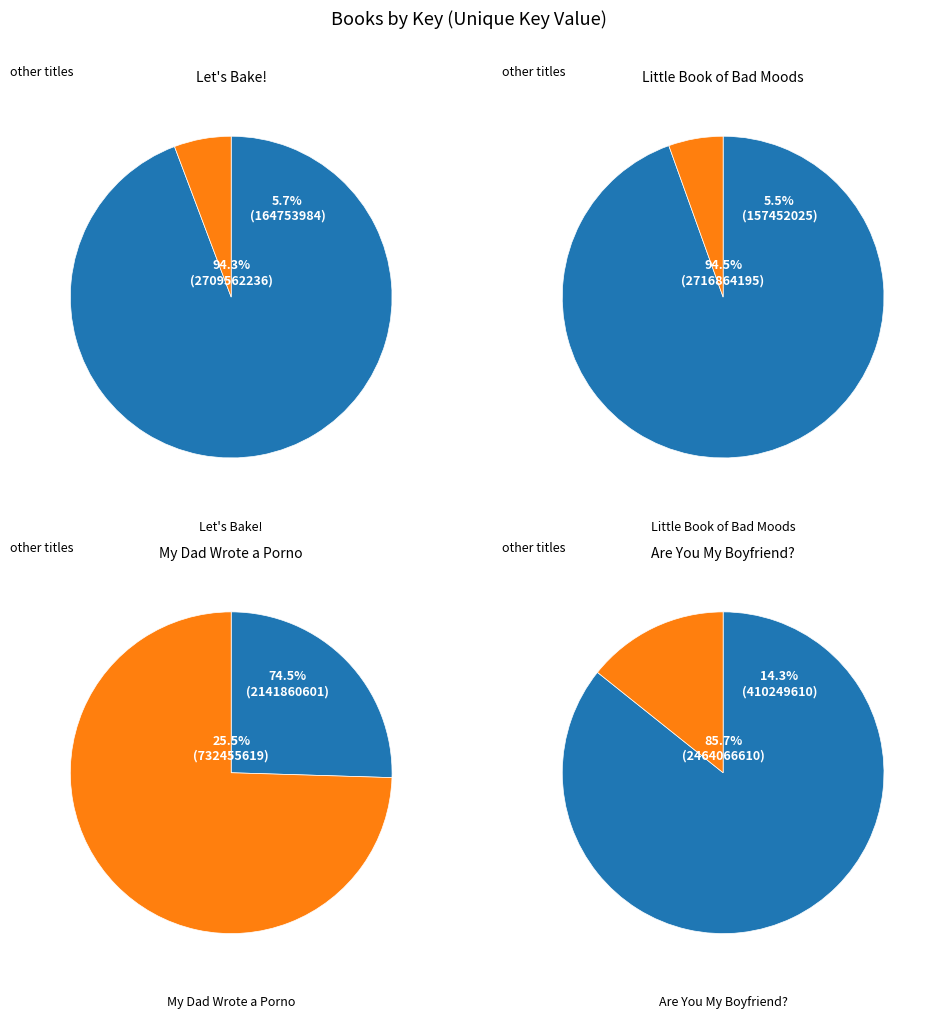

To the nearest percent, what is the combined percentage of Are You My Boyfriend? and Let's Bake!?

20%